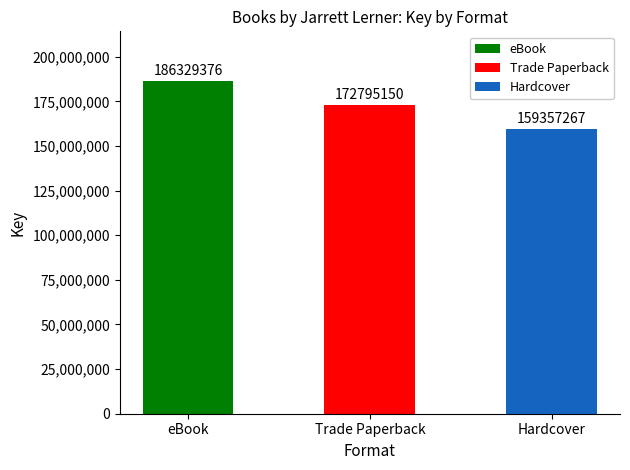

Rank the series by their maximum value, from highest to lowest.

eBook, Trade Paperback, Hardcover